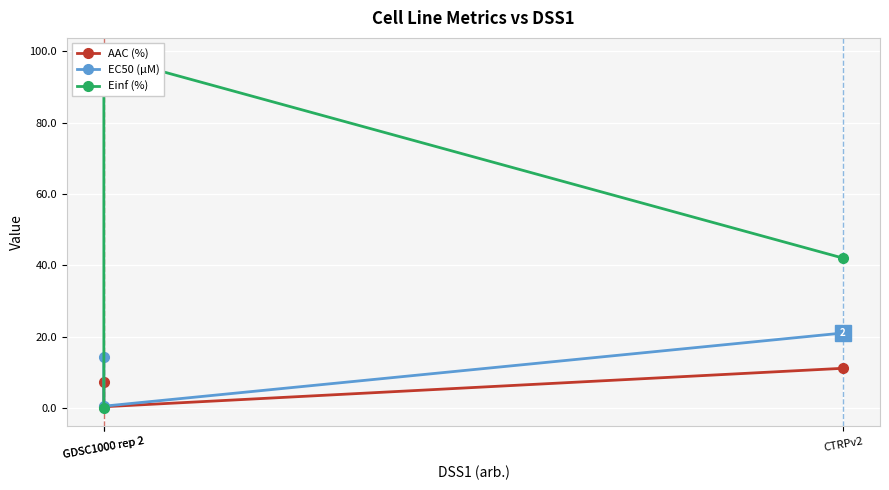

Between GDSC1000 rep 2 and GDSC1000 rep 2, which series saw the biggest shift?

Einf (%)